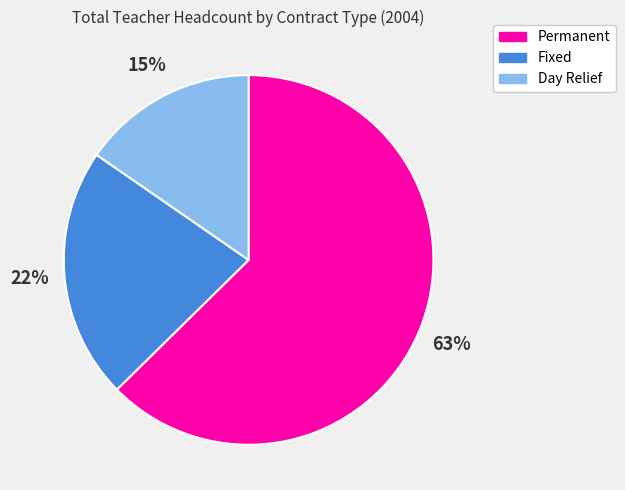

Which has a higher value, Permanent or Day Relief?

Permanent